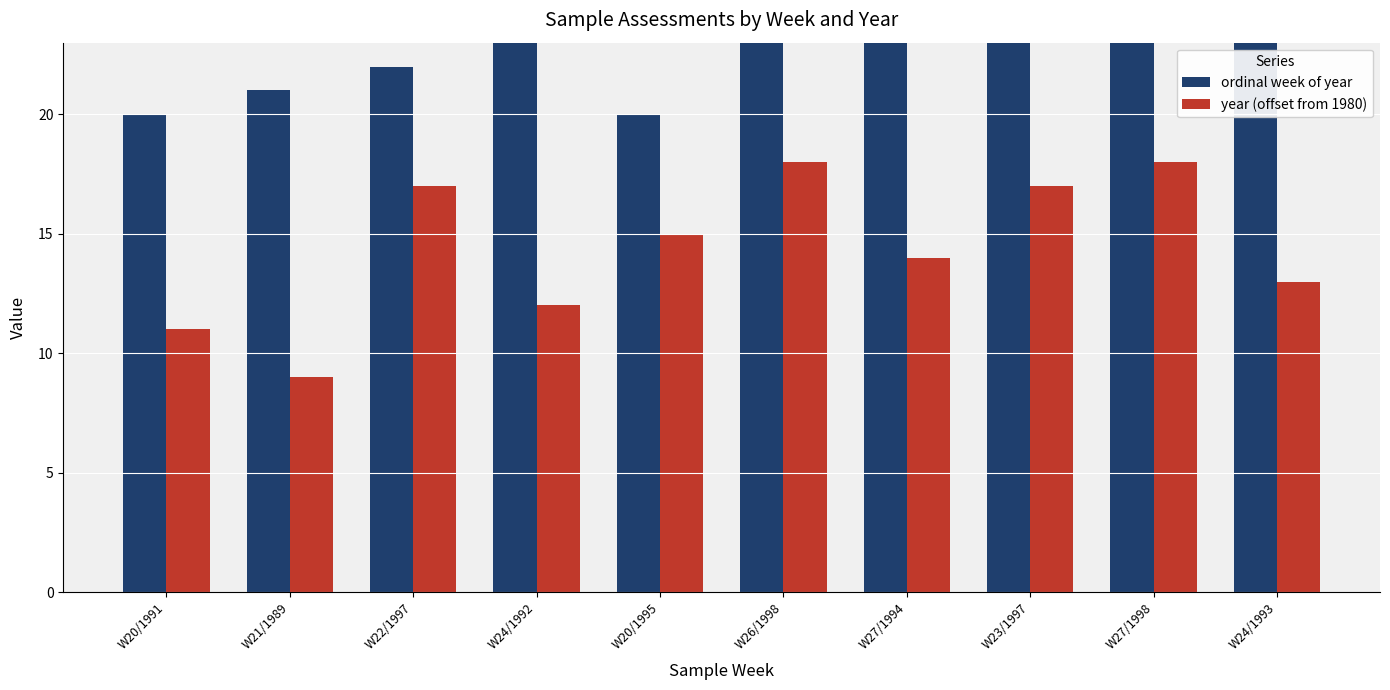

True or false: year (offset from 1980) has a value of 17 at W23/1997.

True